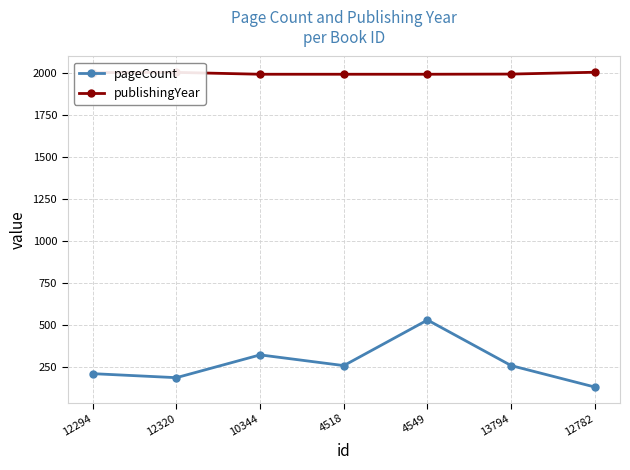

Which series has the widest spread of values?

pageCount